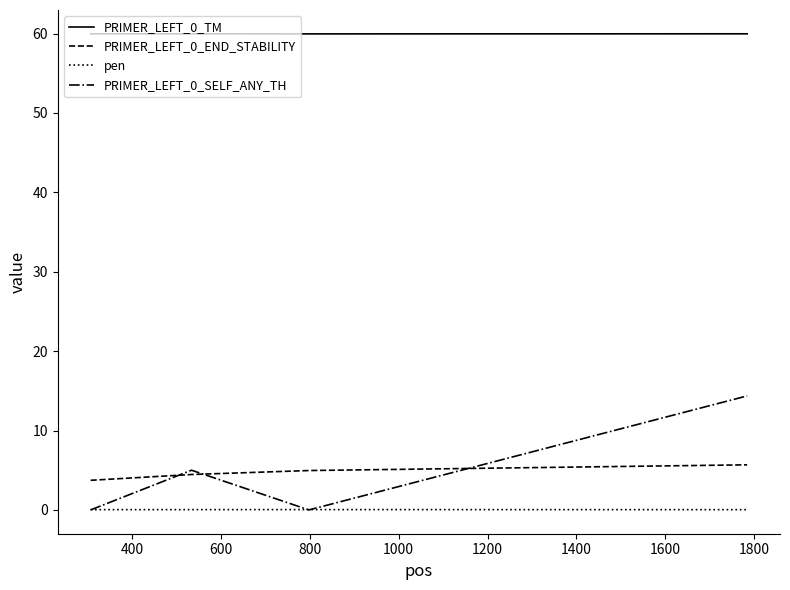

What is the greatest value displayed?

60.0